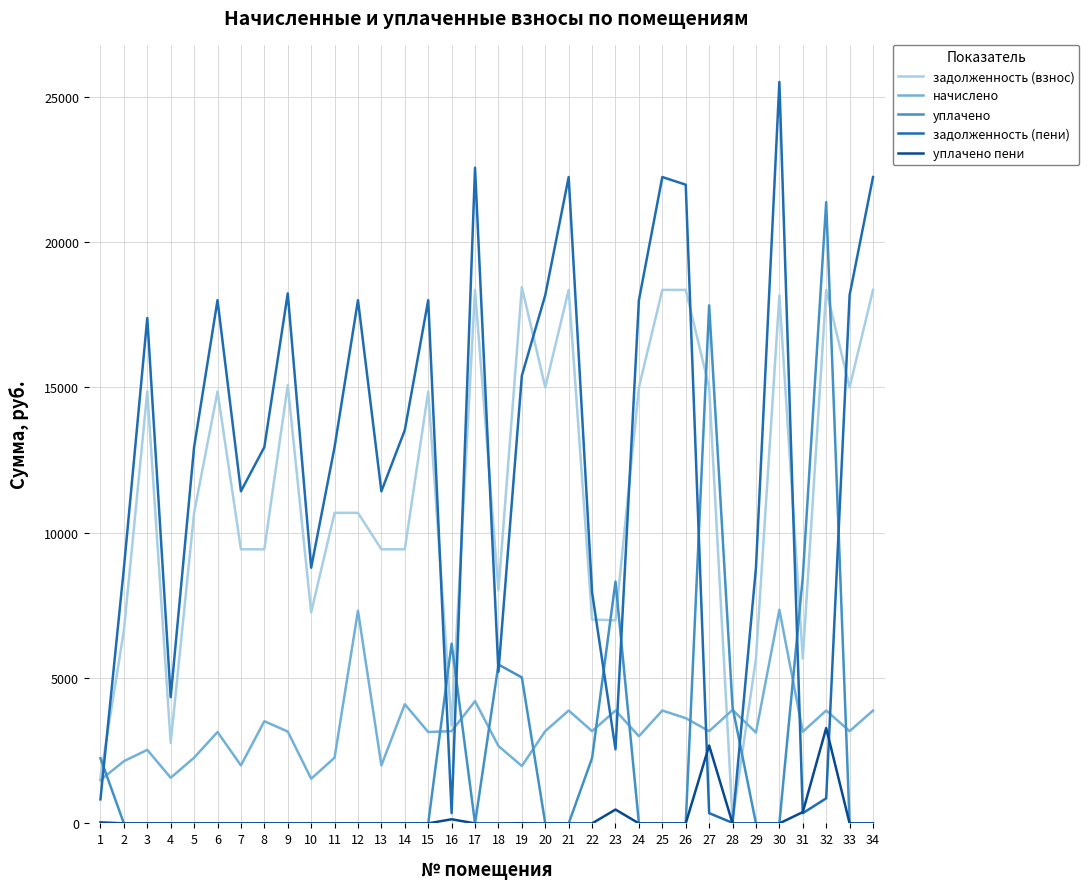

What is the difference between the начислено values at 26 and 23?

263.1